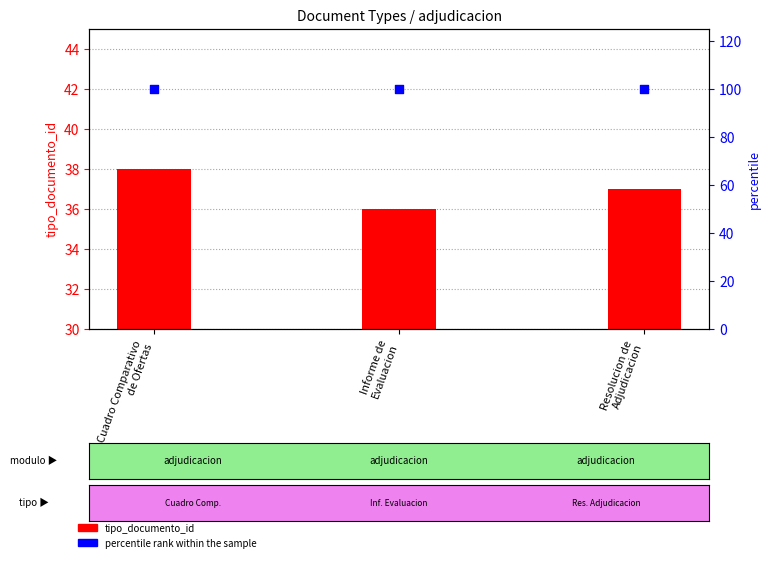

What is the total value across all series at Cuadro Comparativo
de Ofertas?

138